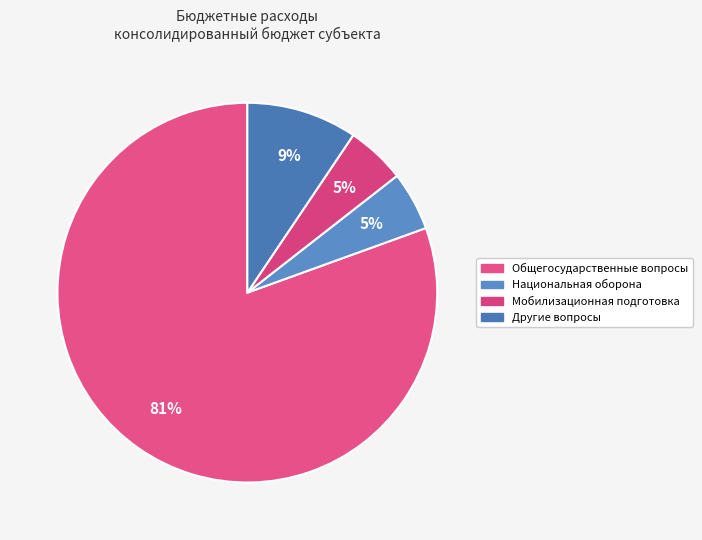

Count the number of slices in the pie.

4